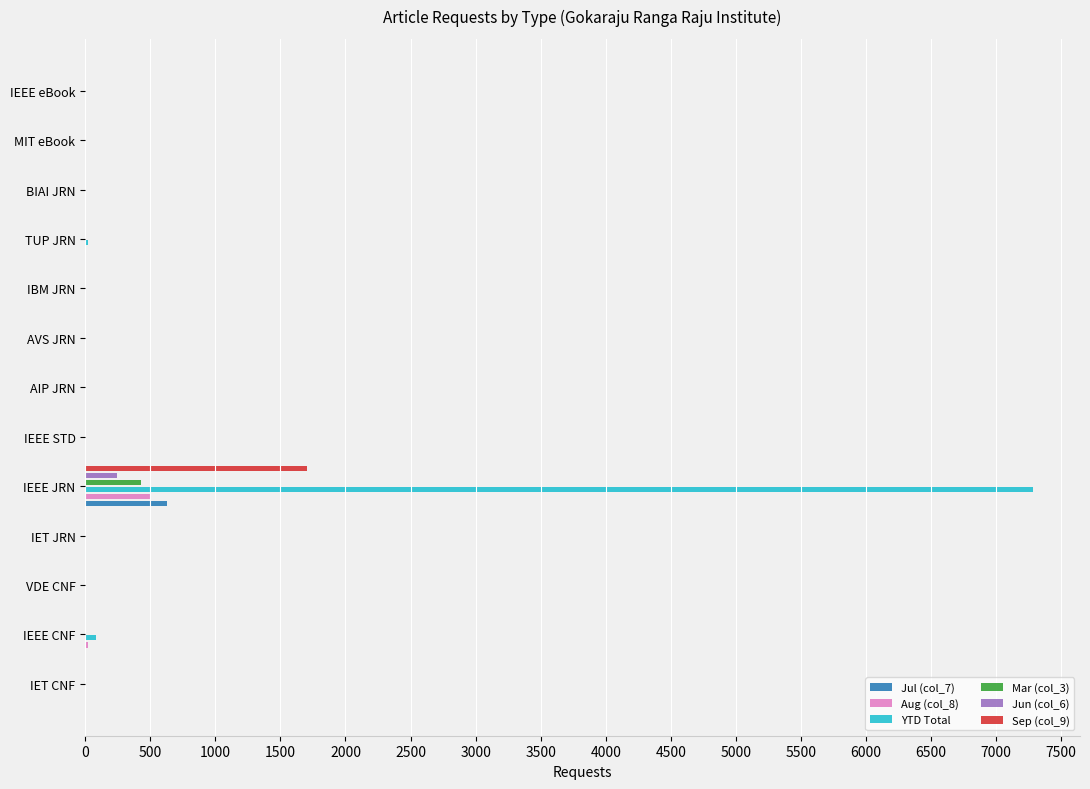

True or false: Jun (col_6) has a value of 0 at IEEE STD.

True